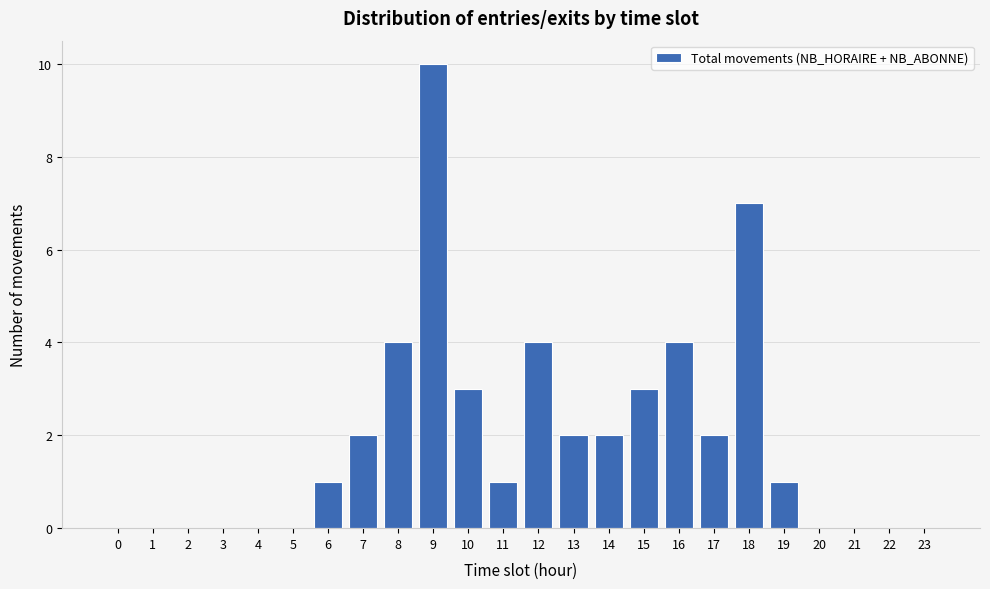

Reading left to right, list all the values displayed in this chart.

0=0	1=0	2=0	3=0	4=0	5=0	6=1	7=2	8=4	9=10	10=3	11=1	12=4	13=2	14=2	15=3	16=4	17=2	18=7	19=1	20=0	21=0	22=0	23=0